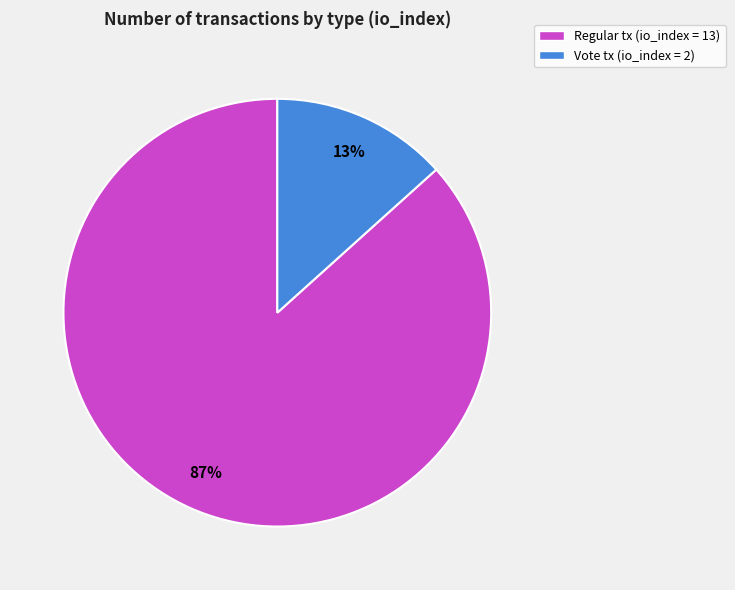

To the nearest percent, what is the average slice percentage?

50%